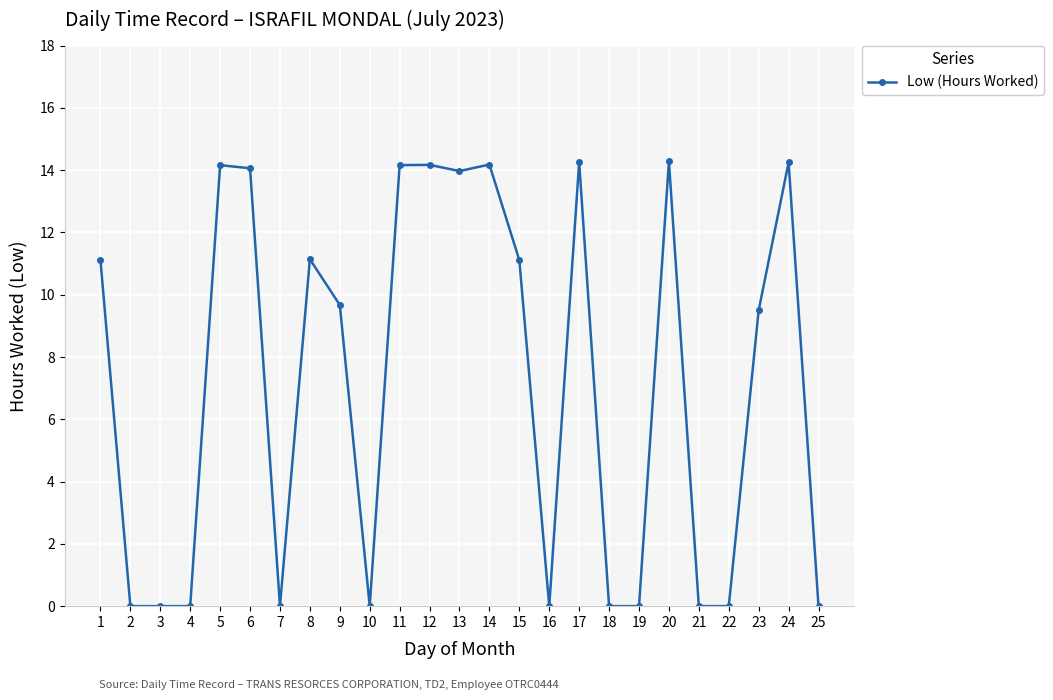

The chart shows a value of 0.0 at 4. True or false?

True